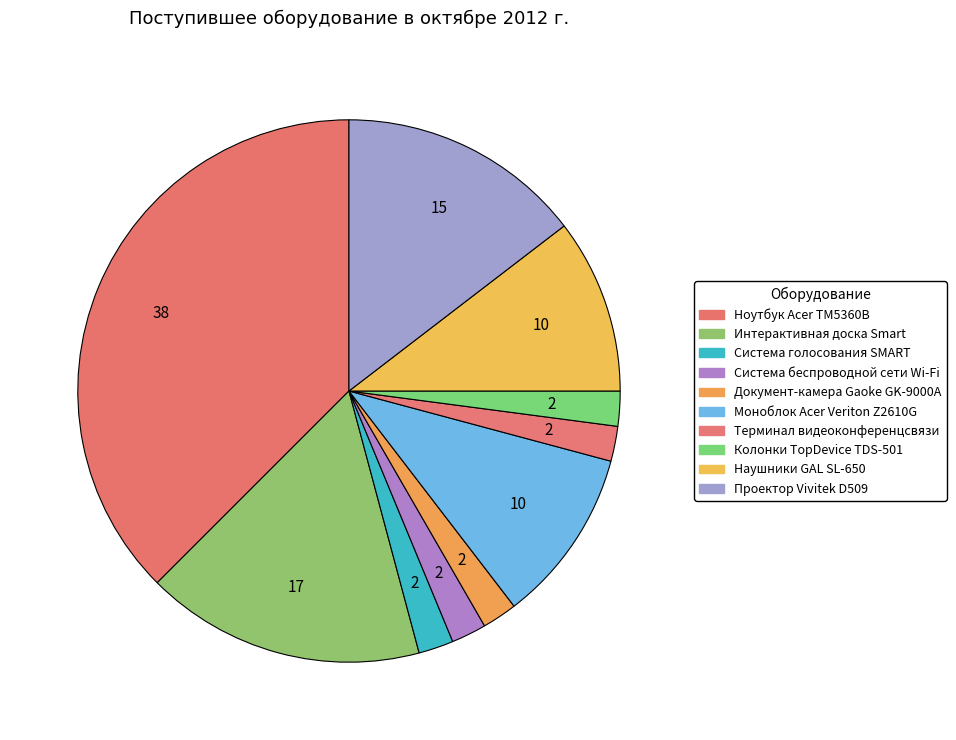

Which slice is the smallest?

Система голосования SMART